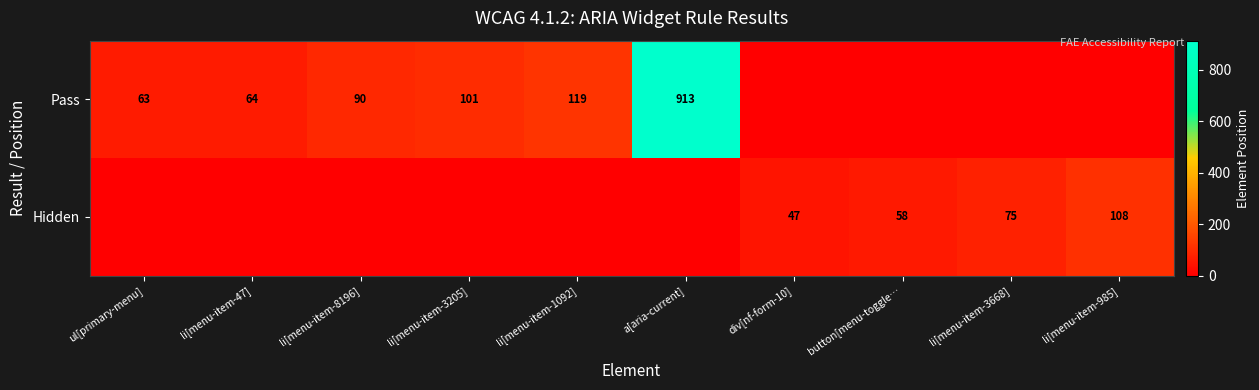

The value of Pass at a[aria-current] is 913. True or false?

True